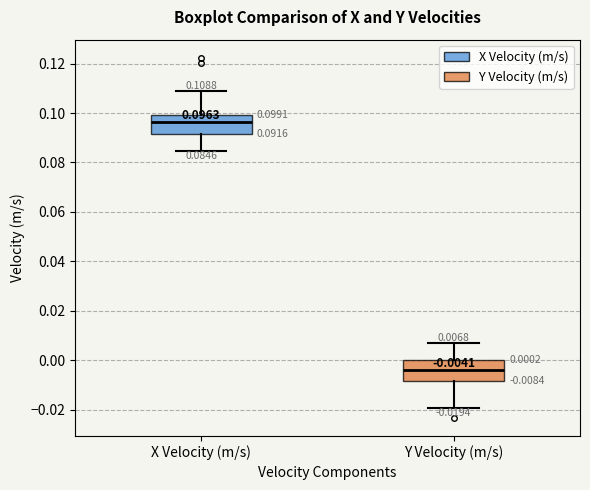

Which box's median line is the lowest?

Y Velocity (m/s)